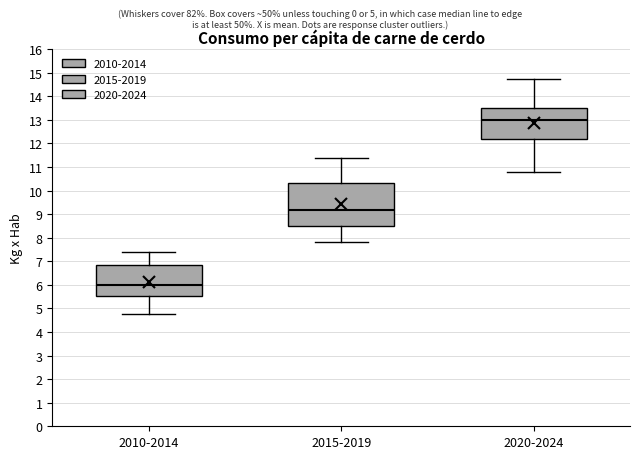

Comparing the boxes themselves (not the whiskers), which one is the tallest?

2015-2019